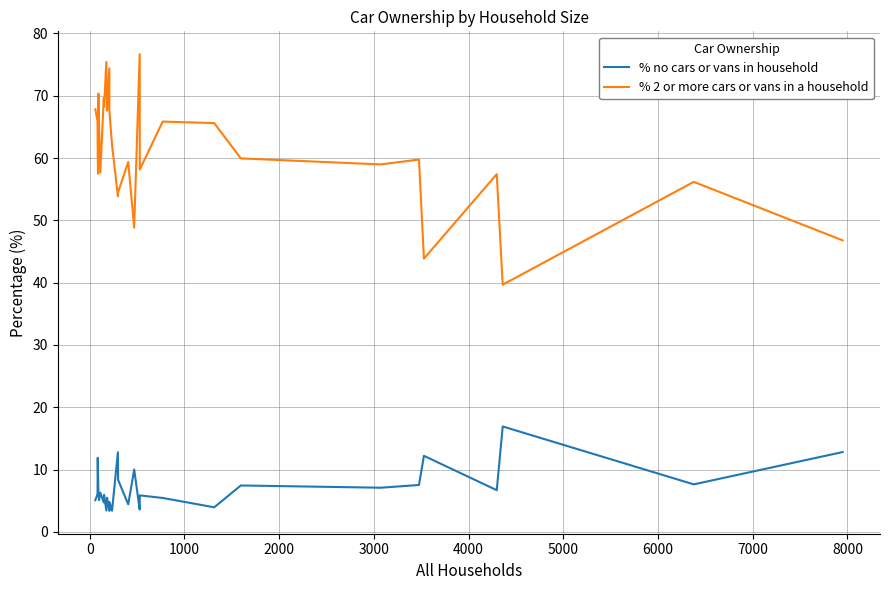

What is the sum of all % 2 or more cars or vans in a household values?

1835.5